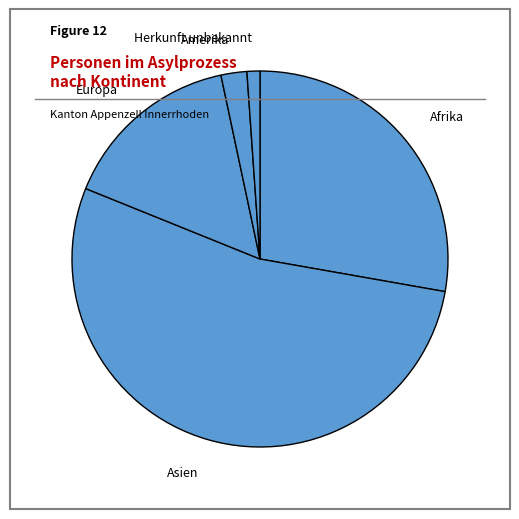

True or false: Asien accounts for 63% of the total.

False